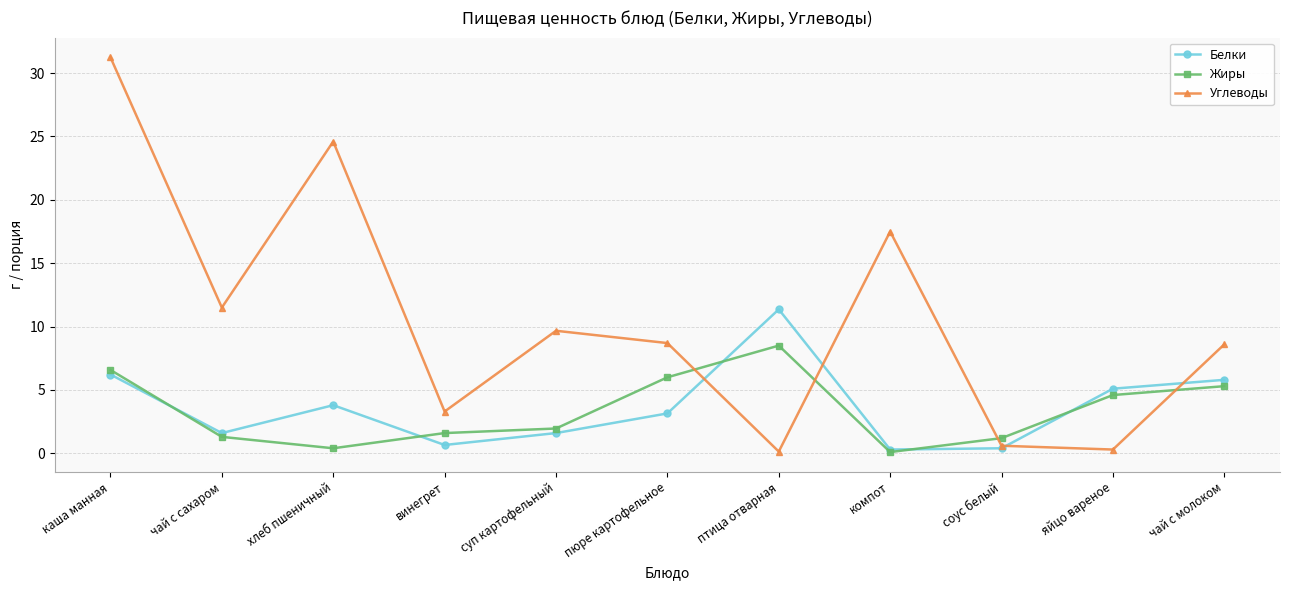

At which label does Белки first exceed 3?

каша манная